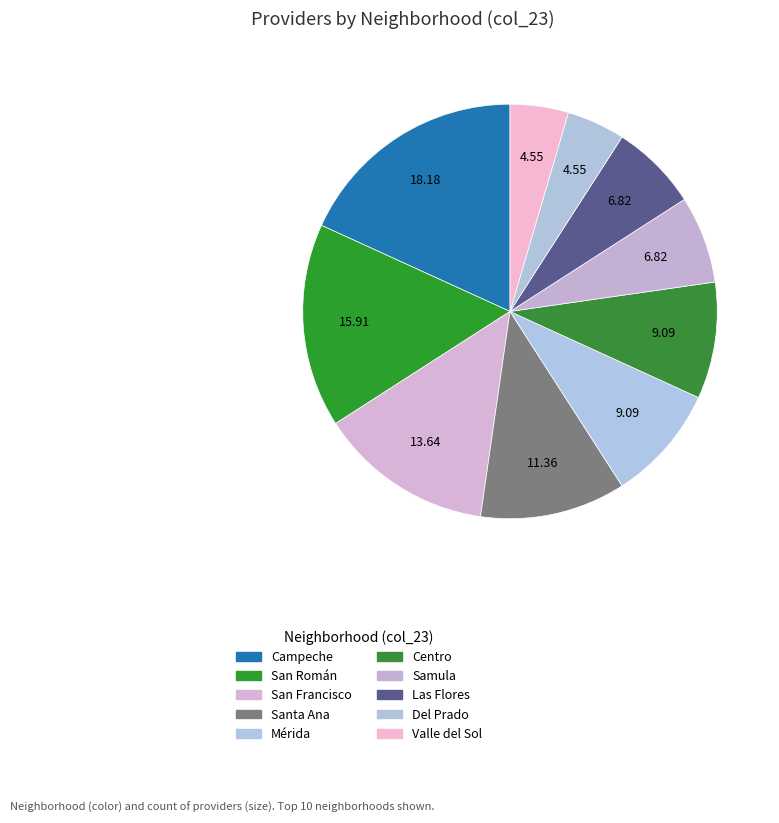

To the nearest percent, what is the difference between the largest and smallest slice percentages?

14%